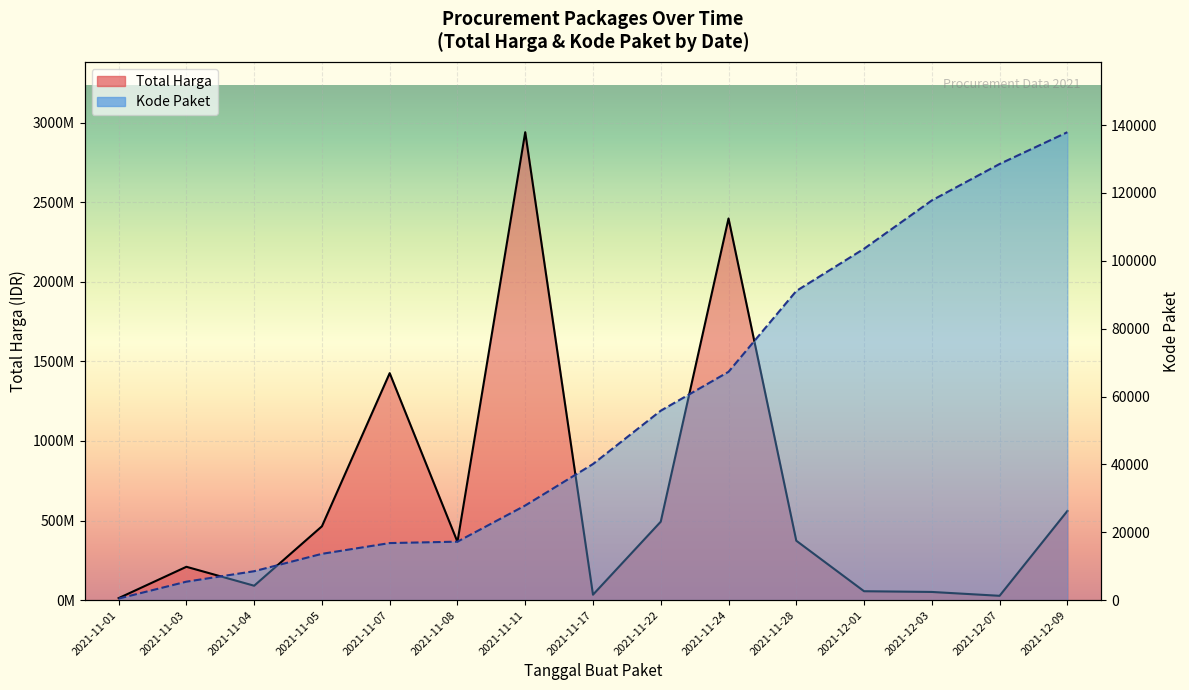

Which series has the largest range (max minus min)?

Total Harga